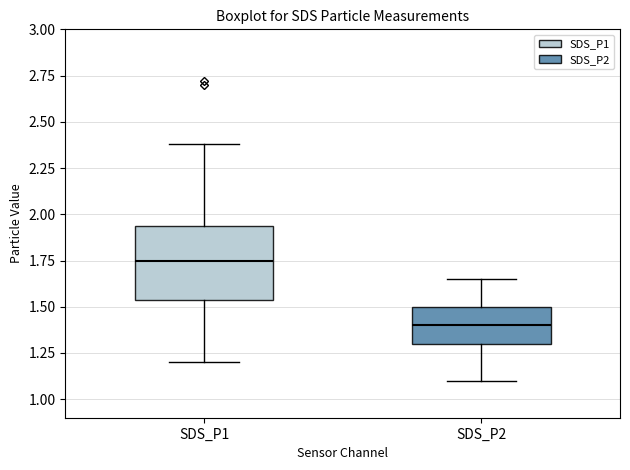

Which box's median line is the highest?

SDS_P1